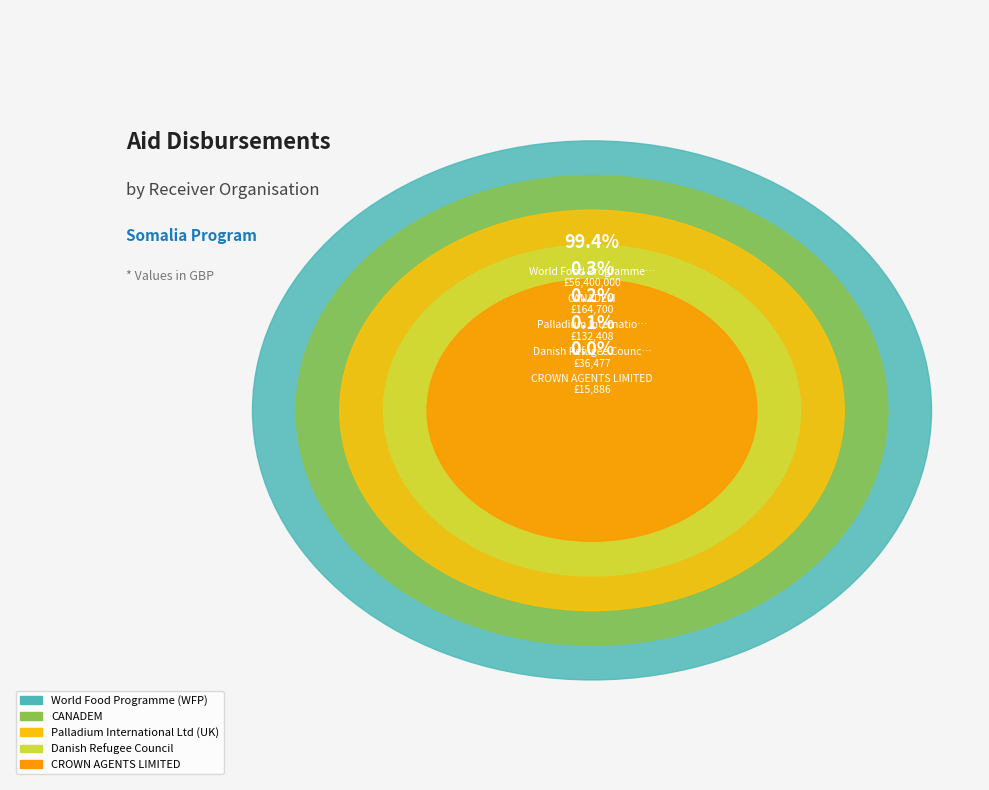

To the nearest percent, what is the difference between the World Food Programme (WFP) and CANADEM slice percentages?

99%